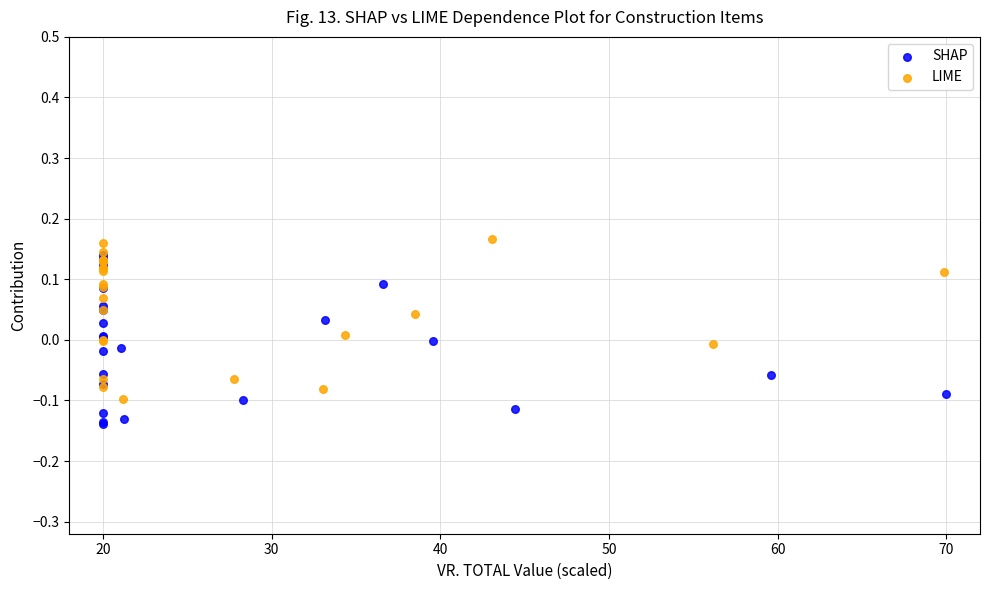

Which series reaches the minimum Y coordinate?

SHAP